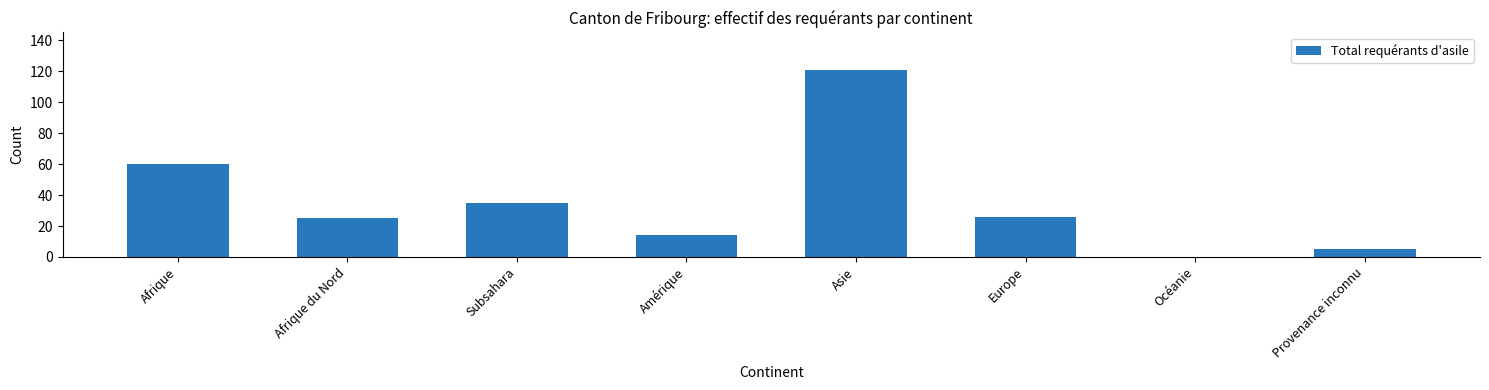

What is the difference between the values at Amérique and Asie?

107